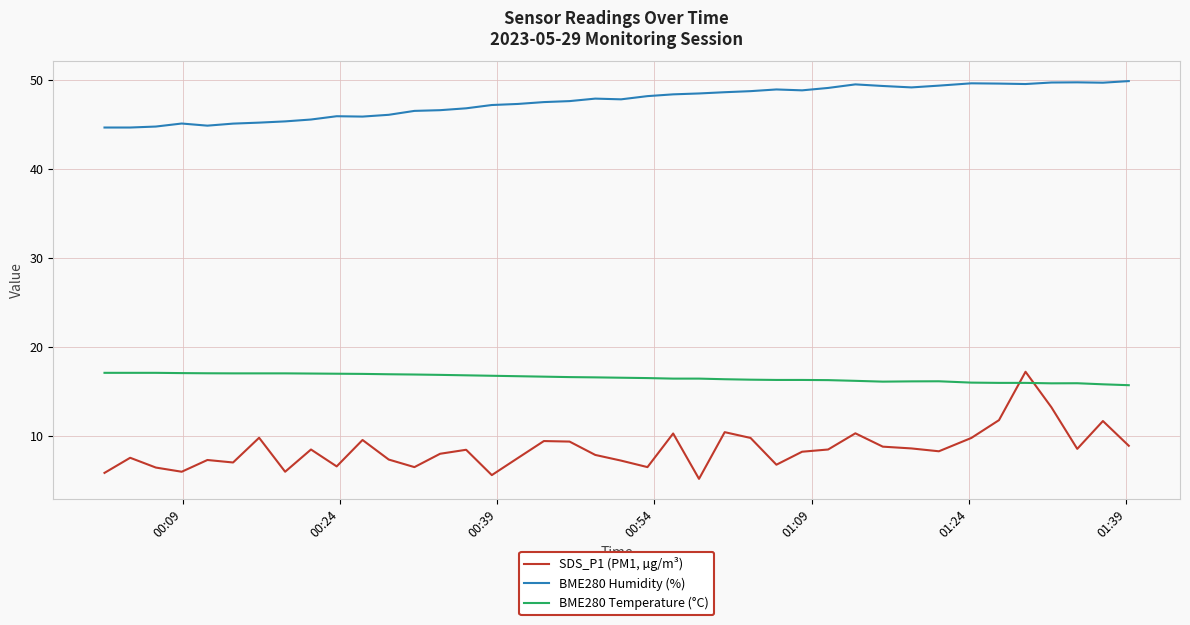

What is the lowest value of the BME280 Humidity (%) series?

44.6